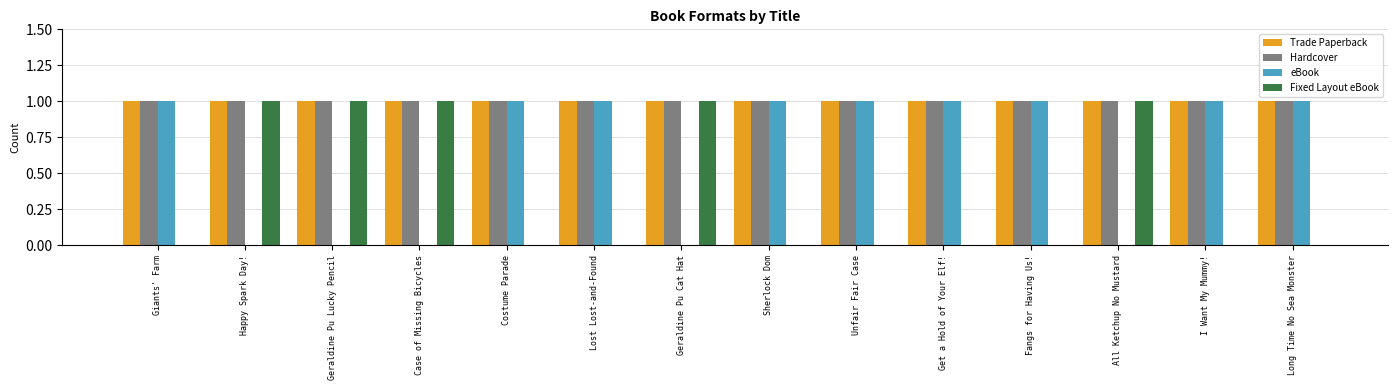

Is the value of eBook at Geraldine Pu Cat Hat greater than the value of Hardcover at Geraldine Pu Cat Hat?

No